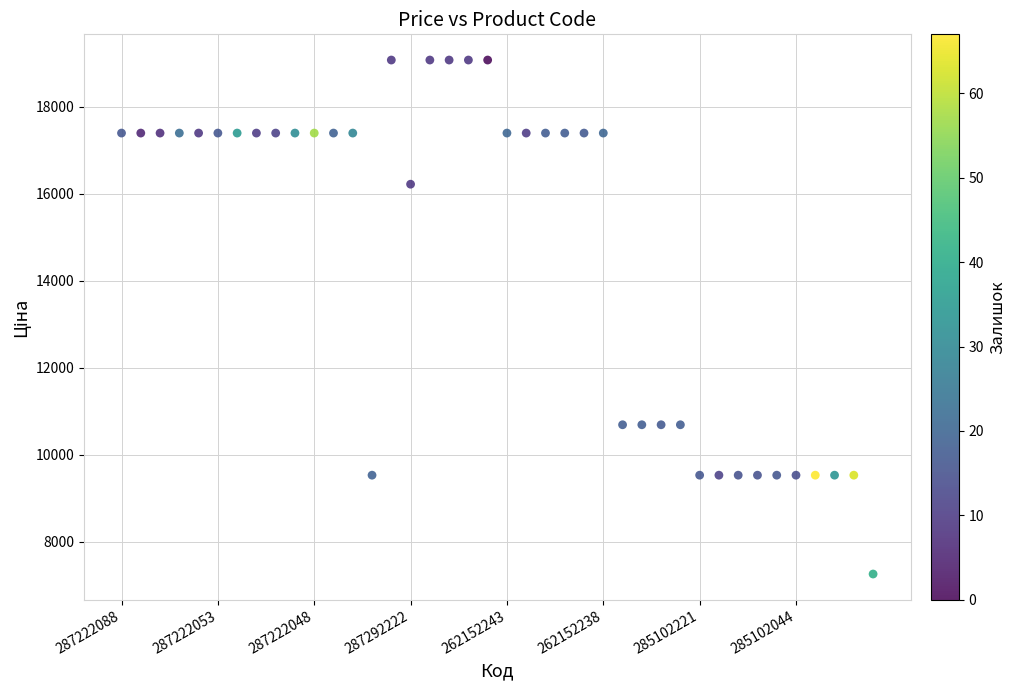

What is the range of Y values (max minus min)?

11818.0